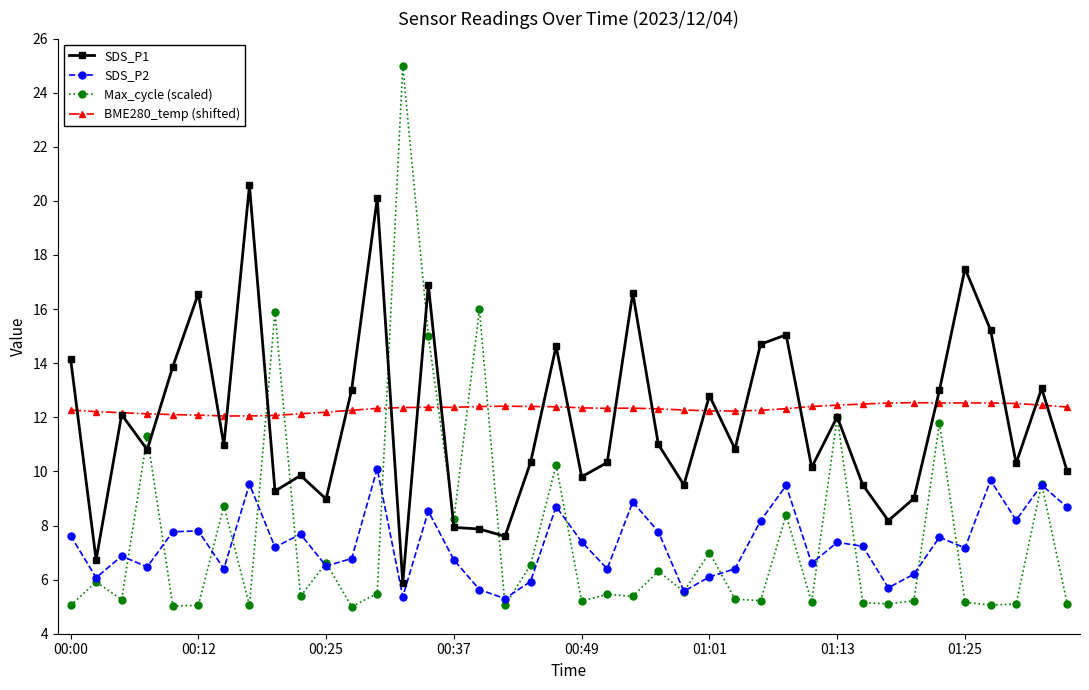

Does the chart display data point markers on the line(s)?

Yes